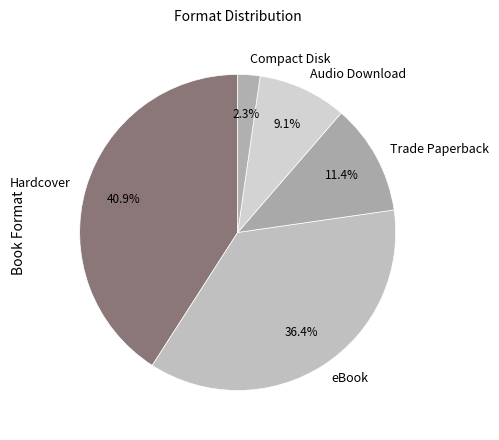

Rank the categories by value from lowest to highest.

Compact Disk, Audio Download, Trade Paperback, eBook, Hardcover